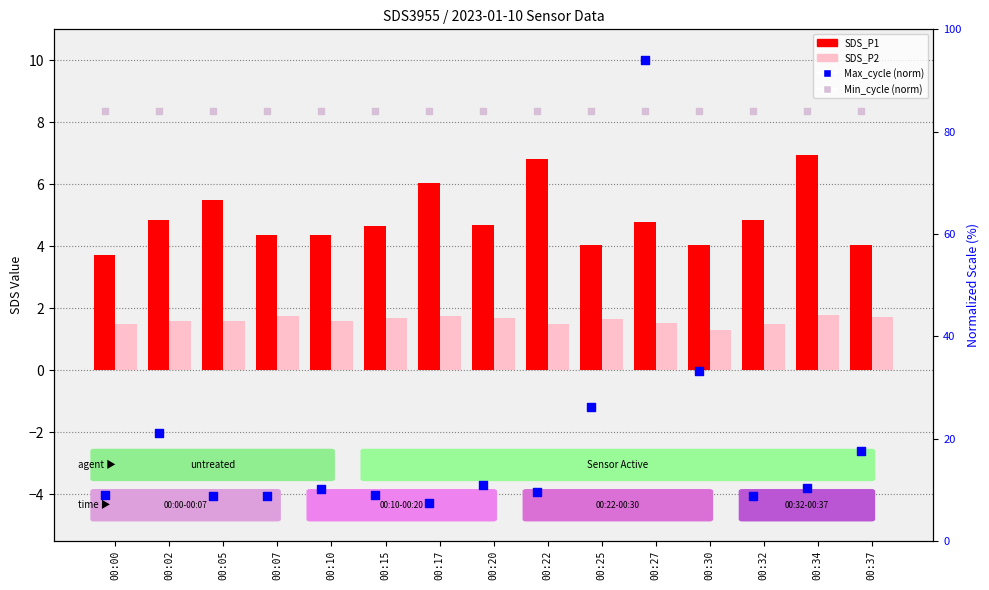

Which series reaches the maximum Y coordinate?

Max_cycle (norm)